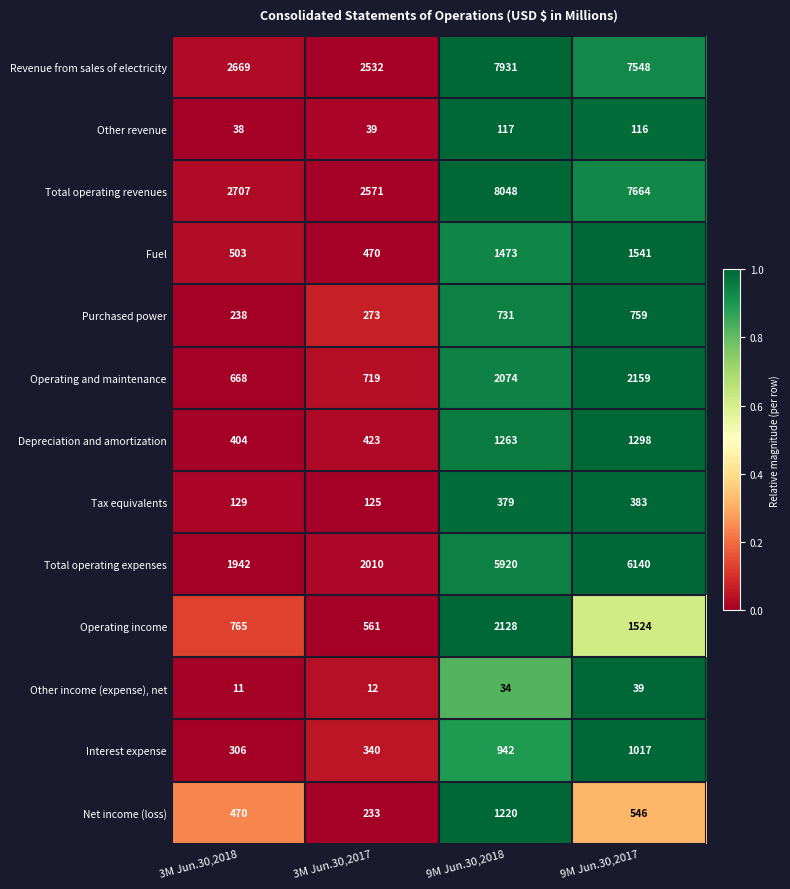

How many data points in Interest expense are less than 942?

2